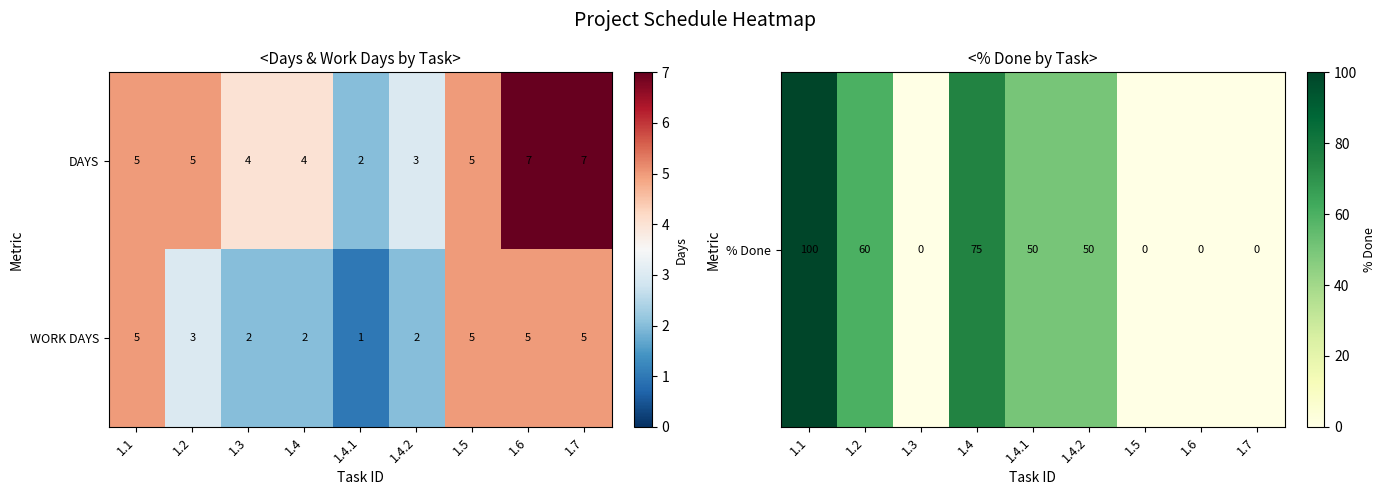

Is it true that DAYS equals 2 at 1.4.1?

True